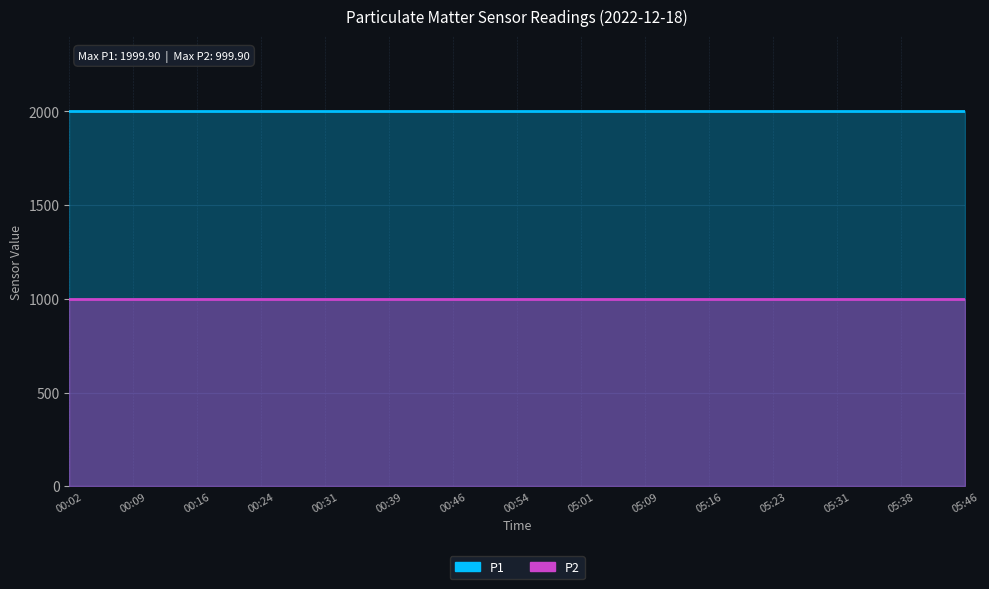

Which category has the lowest value across all series?

00:02